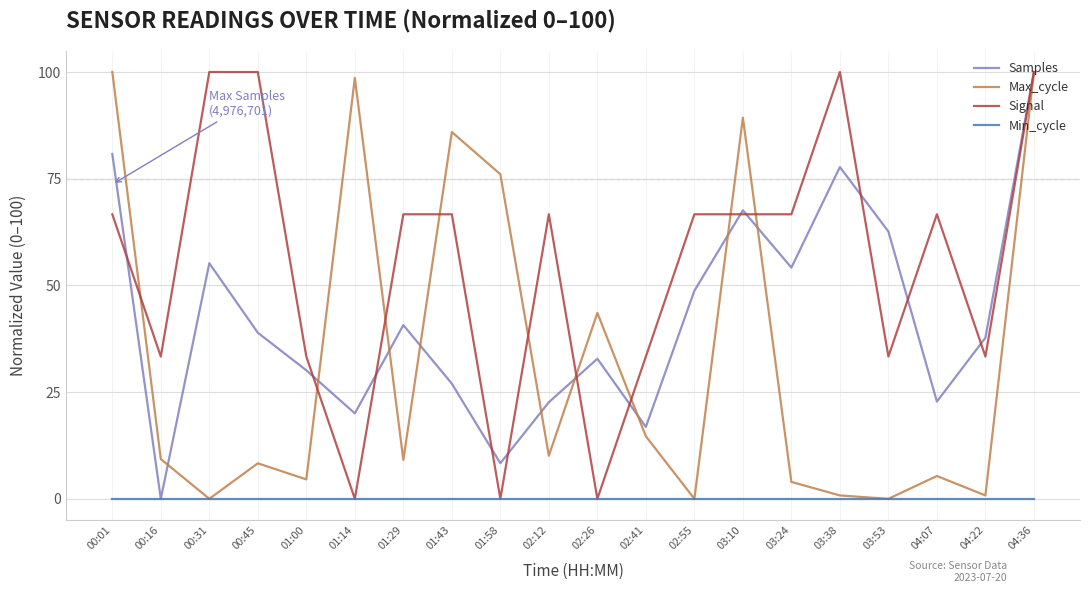

How many lines are shown in the chart?

4